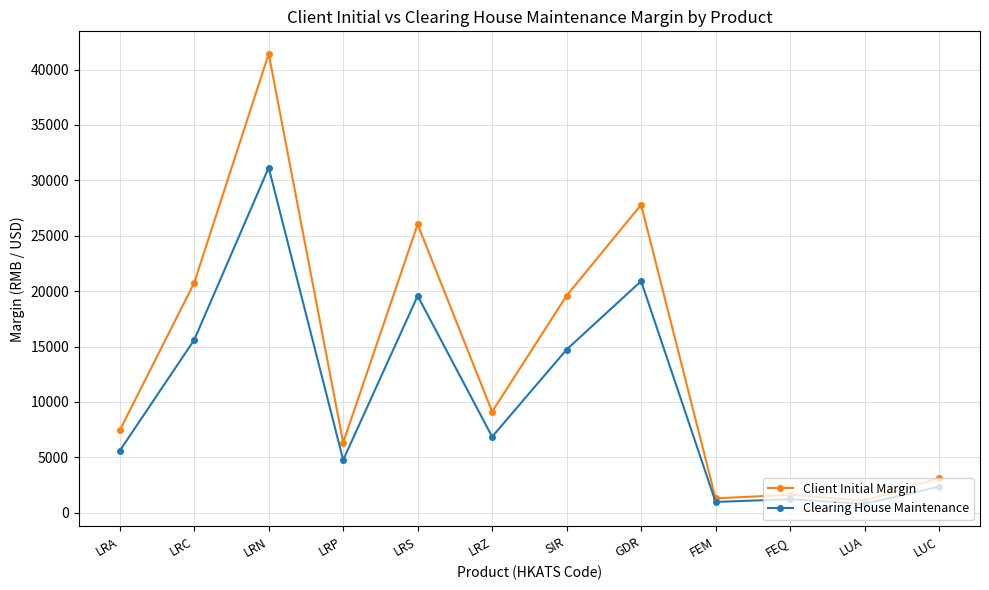

Which series has the largest total across all categories?

Client Initial Margin